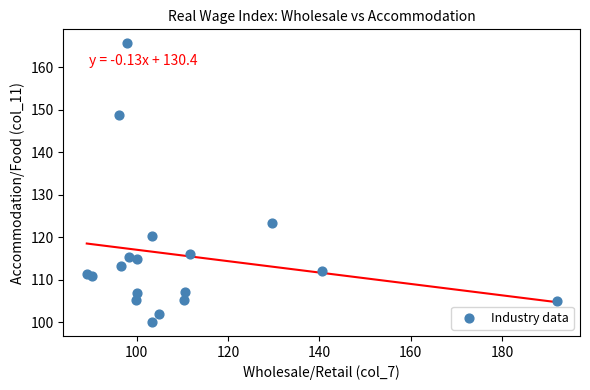

What Y value in the scatter plot is closest to 132?

123.4